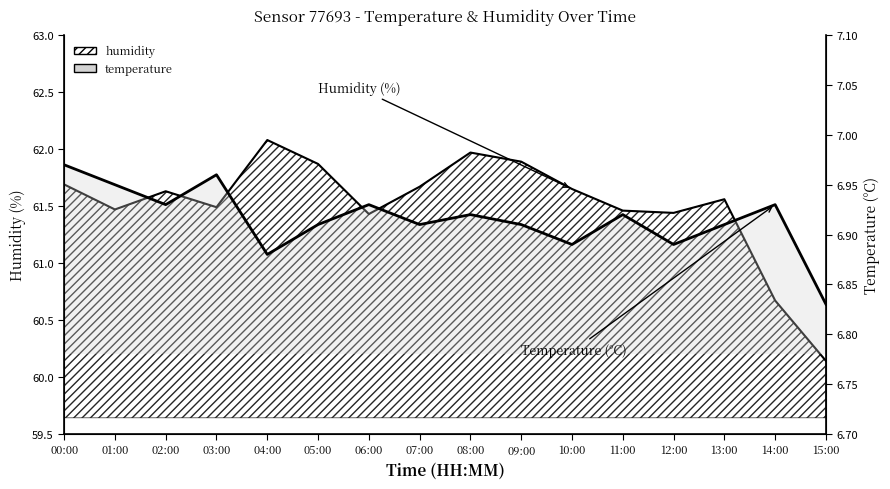

Where is the first local minimum?

02:00